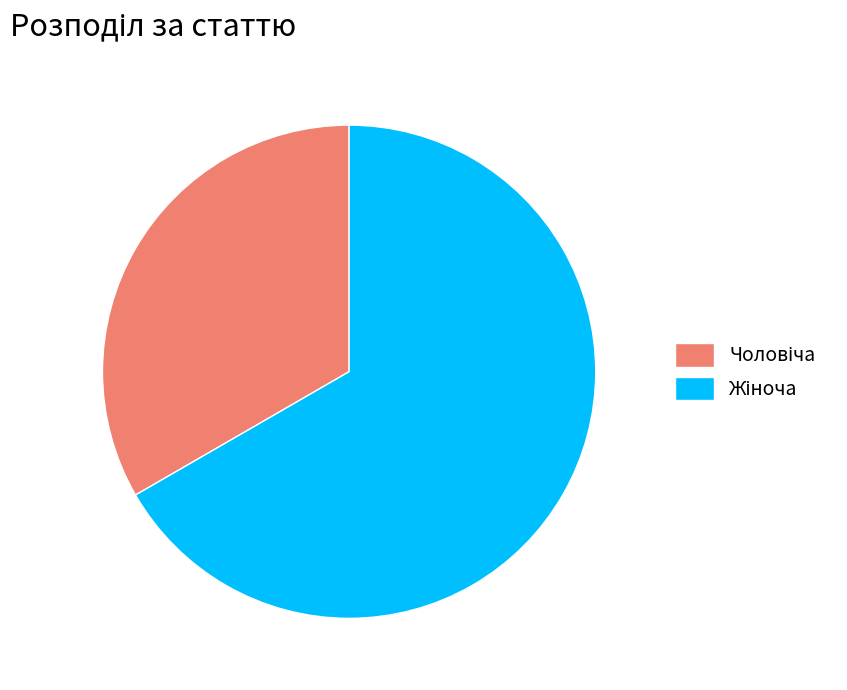

Is there a majority slice in this chart?

Yes